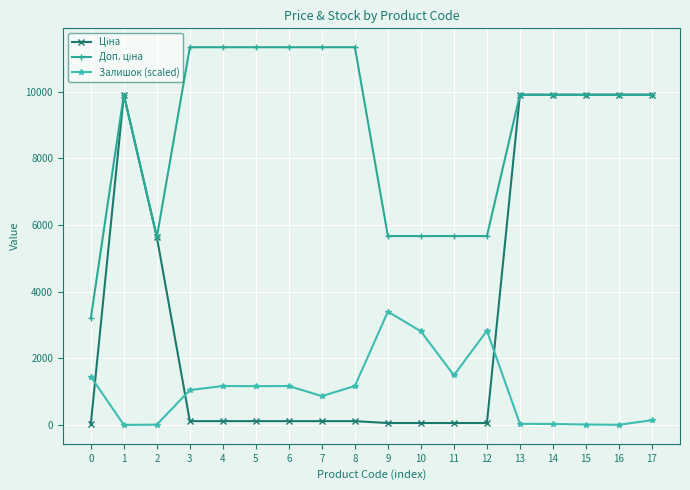

What is the maximum value shown in the chart?

11334.0